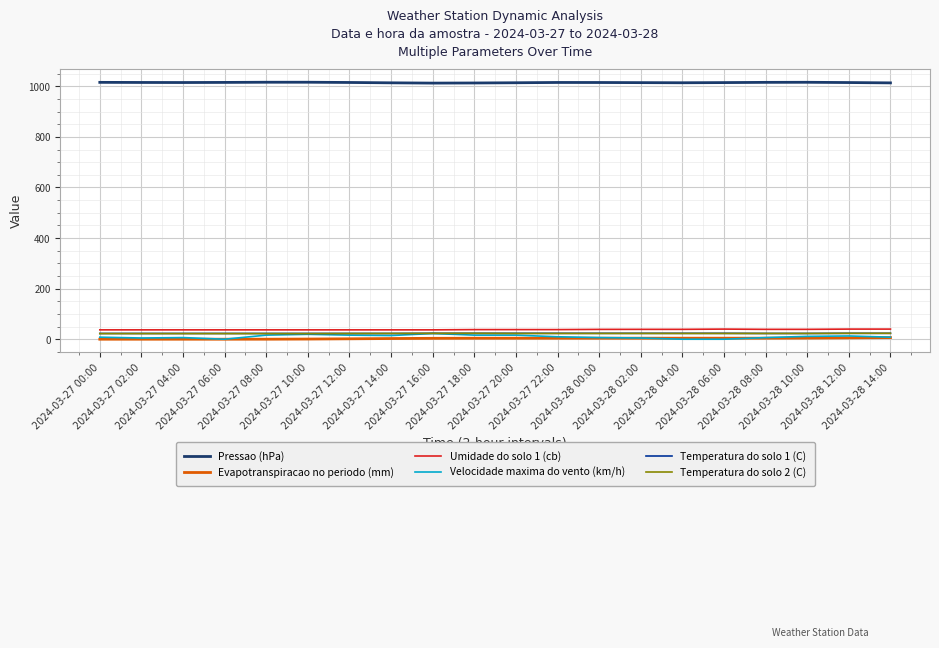

What is the average value of the Pressao (hPa) series?

1014.6